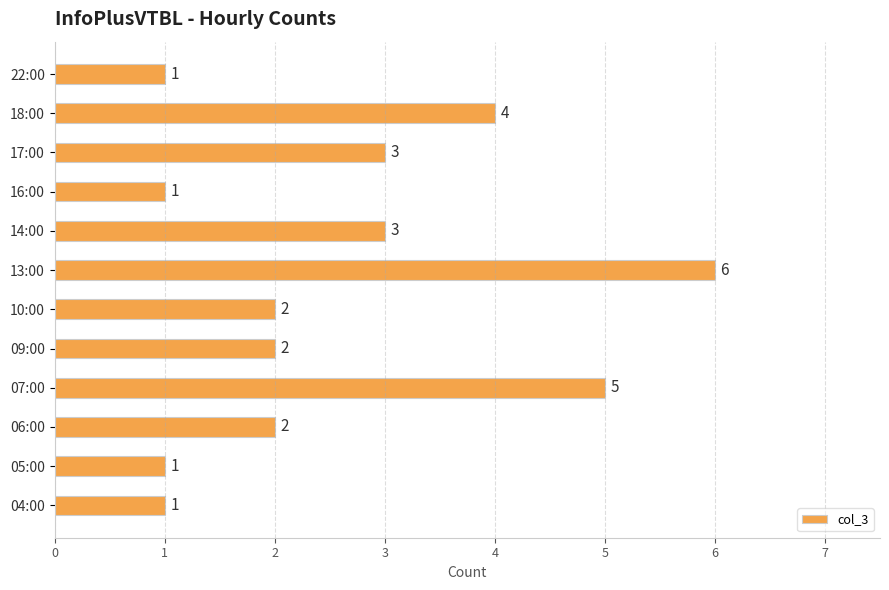

How many data points does each series have?

12